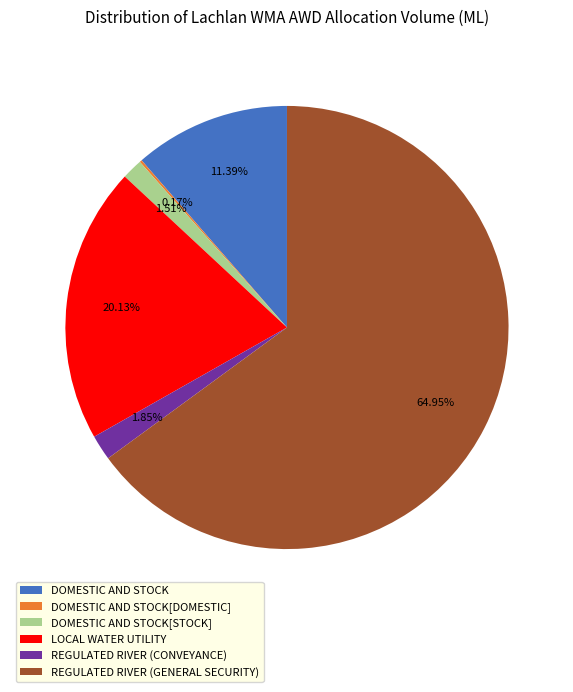

Which slice is the largest?

REGULATED RIVER (GENERAL SECURITY)